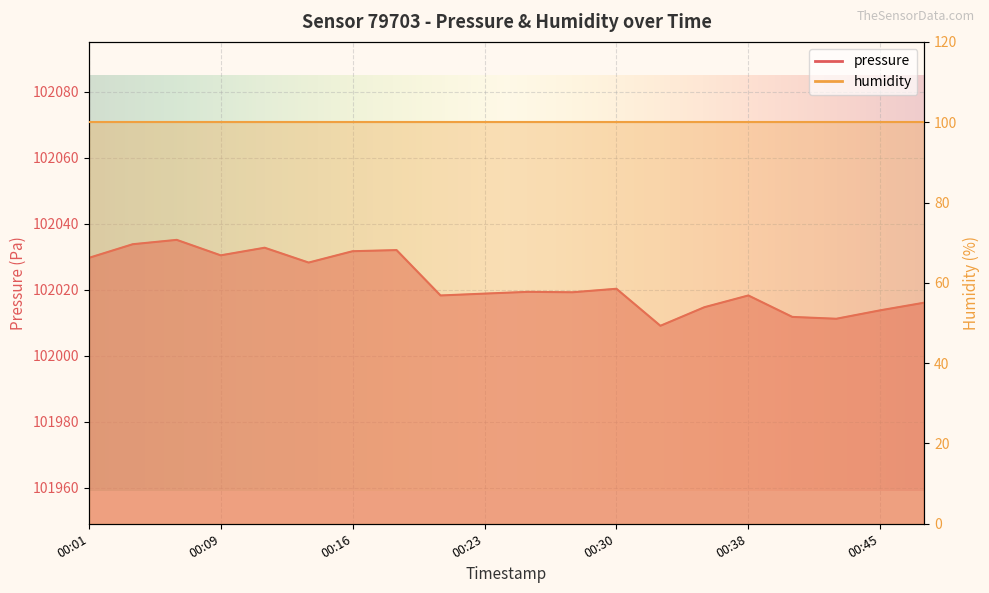

At which label does the data first exceed 102019?

00:01